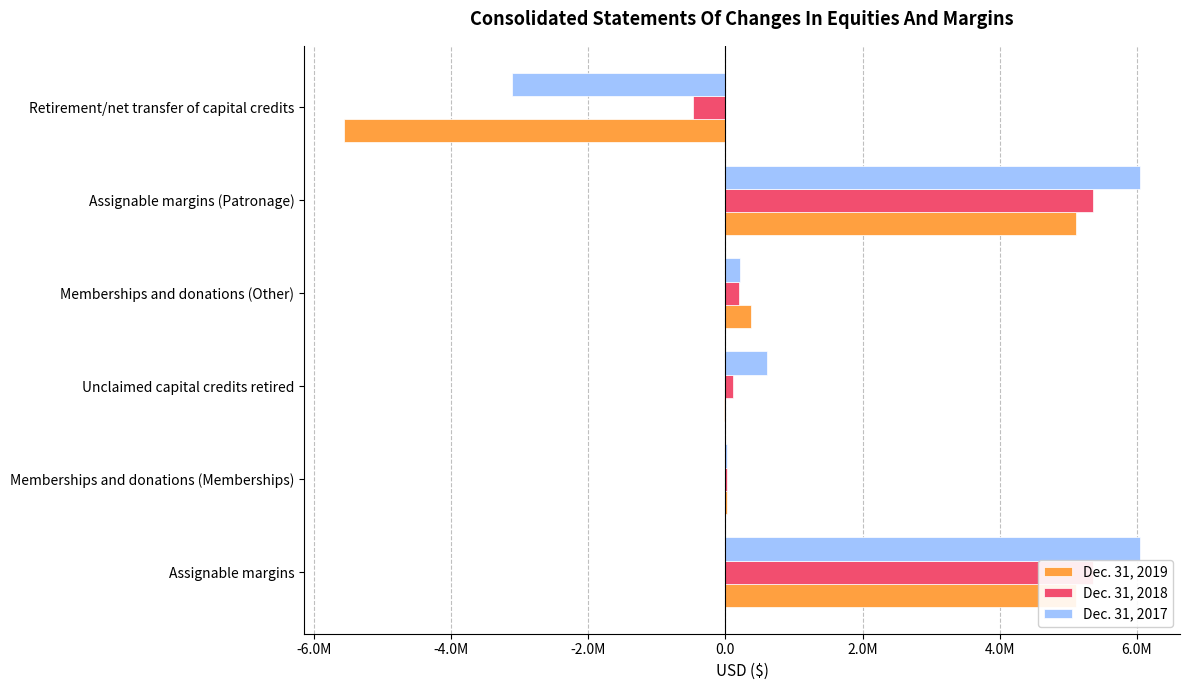

What is the value of the Dec. 31, 2018 bar at the 5th from the left?

5362874